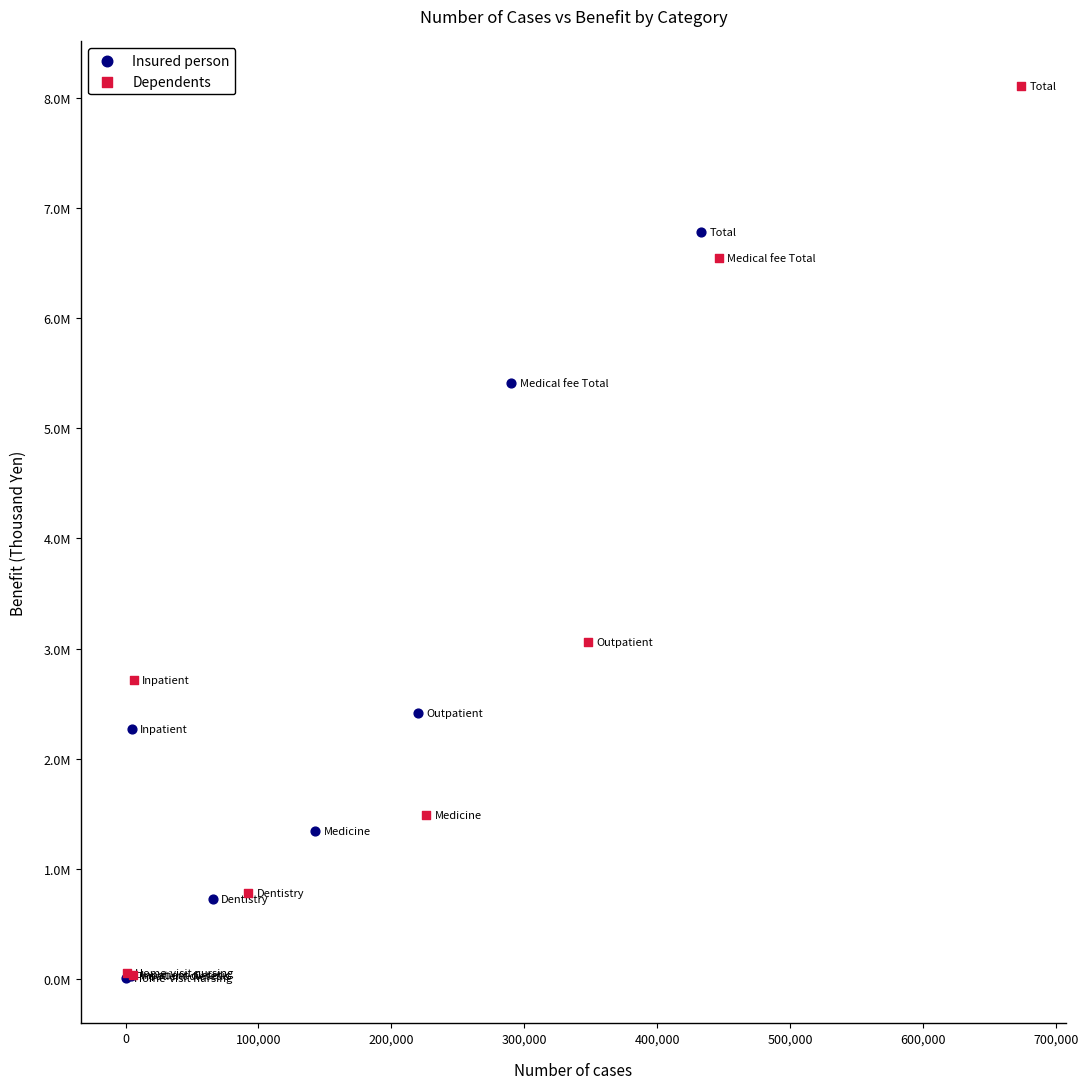

What are all the series names shown in the legend?

Insured person, Dependents